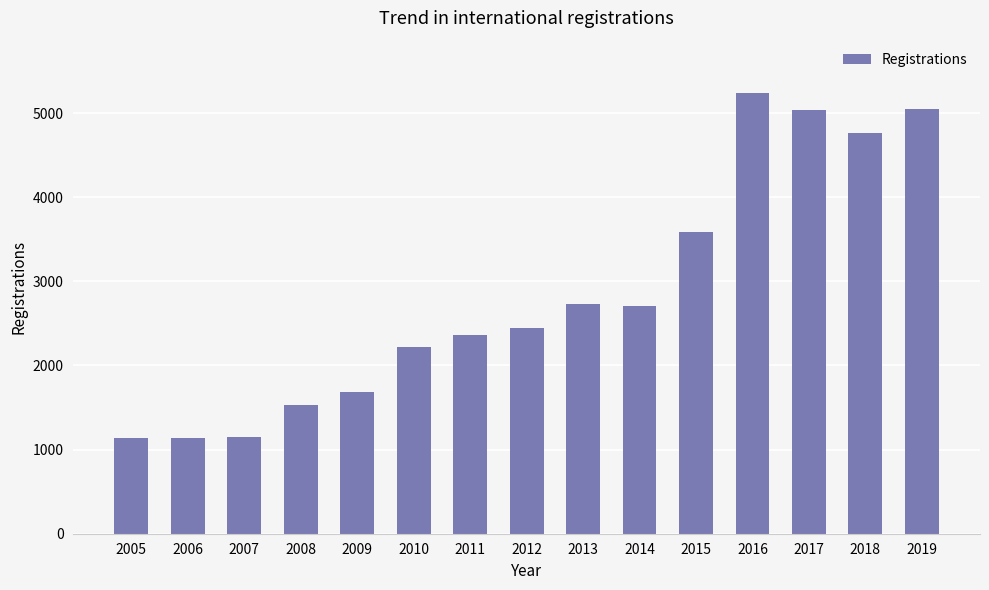

What is the approximate value at 2008?

1524